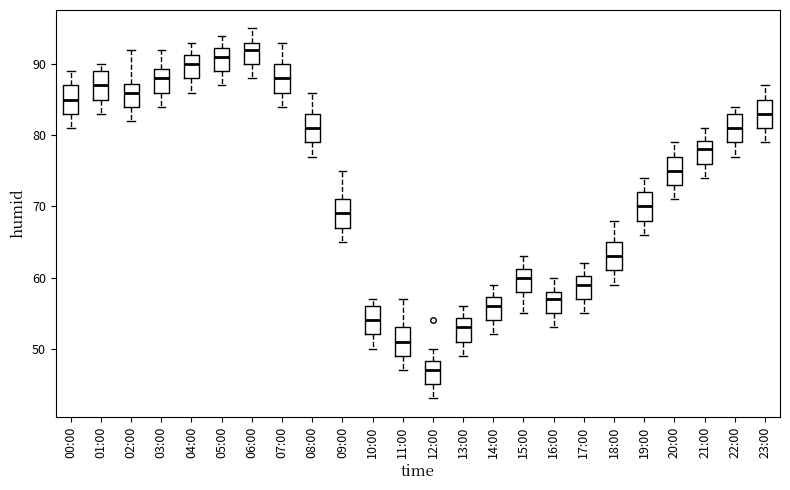

Reading left to right, transcribe this box plot: for each box, give where its median line is, the range the box spans, and where its two whiskers end, as read against the y-axis. The values are not printed on the chart, so give them approximately, as read against the axis.

00:00: median 85, box 83 to 87, whiskers 81 to 89
01:00: median 87, box 85 to 89, whiskers 83 to 90
02:00: median 86, box 84 to 87, whiskers 82 to 92
03:00: median 88, box 86 to 89, whiskers 84 to 92
04:00: median 90, box 88 to 91, whiskers 86 to 93
05:00: median 91, box 89 to 92, whiskers 87 to 94
06:00: median 92, box 90 to 93, whiskers 88 to 95
07:00: median 88, box 86 to 90, whiskers 84 to 93
08:00: median 81, box 79 to 83, whiskers 77 to 86
09:00: median 69, box 67 to 71, whiskers 65 to 75
10:00: median 54, box 52 to 56, whiskers 50 to 57
11:00: median 51, box 49 to 53, whiskers 47 to 57
12:00: median 47, box 45 to 48, whiskers 43 to 50
13:00: median 53, box 51 to 54, whiskers 49 to 56
14:00: median 56, box 54 to 57, whiskers 52 to 59
15:00: median 60, box 58 to 61, whiskers 55 to 63
16:00: median 57, box 55 to 58, whiskers 53 to 60
17:00: median 59, box 57 to 60, whiskers 55 to 62
18:00: median 63, box 61 to 65, whiskers 59 to 68
19:00: median 70, box 68 to 72, whiskers 66 to 74
20:00: median 75, box 73 to 77, whiskers 71 to 79
21:00: median 78, box 76 to 79, whiskers 74 to 81
22:00: median 81, box 79 to 83, whiskers 77 to 84
23:00: median 83, box 81 to 85, whiskers 79 to 87